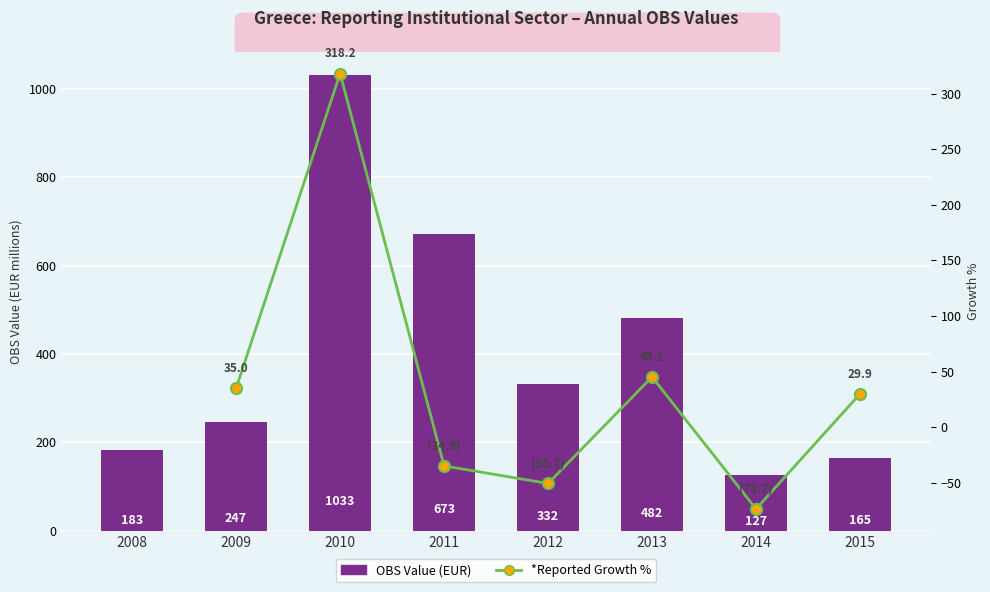

What is the minimum value shown in the chart?

127